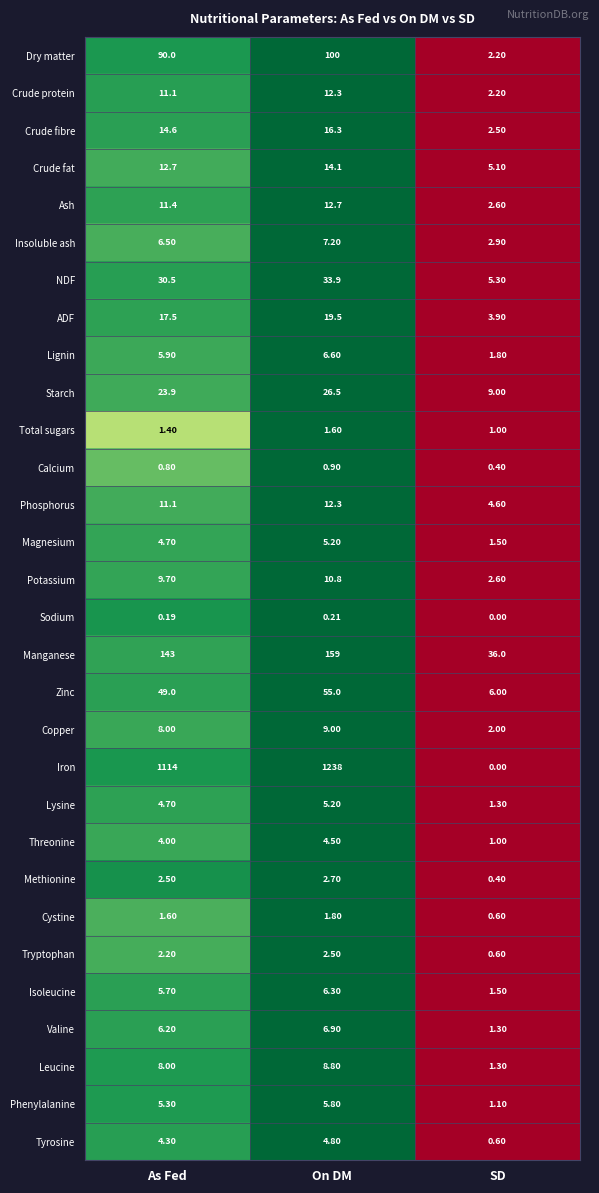

At which category is the sum across all series the highest?

On DM